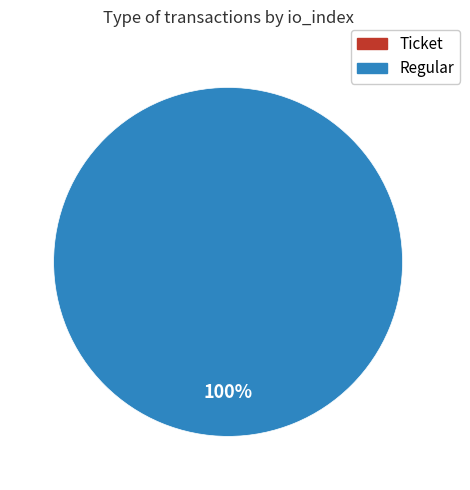

What is the majority slice?

Regular